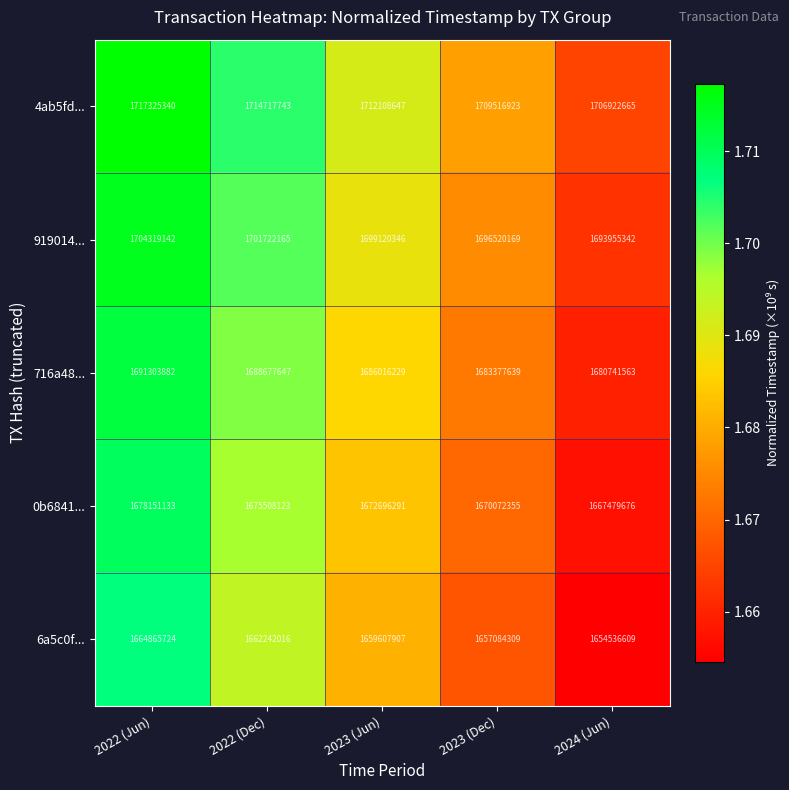

Reading left to right, transcribe all the data shown in this chart.

4ab5fd...: 2022 (Jun)=1717325340	2022 (Dec)=1714717743	2023 (Jun)=1712108647	2023 (Dec)=1709516923	2024 (Jun)=1706922665
919014...: 2022 (Jun)=1704319142	2022 (Dec)=1701722165	2023 (Jun)=1699120346	2023 (Dec)=1696520169	2024 (Jun)=1693955342
716a48...: 2022 (Jun)=1691303882	2022 (Dec)=1688677647	2023 (Jun)=1686016229	2023 (Dec)=1683377639	2024 (Jun)=1680741563
0b6841...: 2022 (Jun)=1678151133	2022 (Dec)=1675508123	2023 (Jun)=1672696291	2023 (Dec)=1670072355	2024 (Jun)=1667479676
6a5c0f...: 2022 (Jun)=1664865724	2022 (Dec)=1662242016	2023 (Jun)=1659607907	2023 (Dec)=1657084309	2024 (Jun)=1654536609